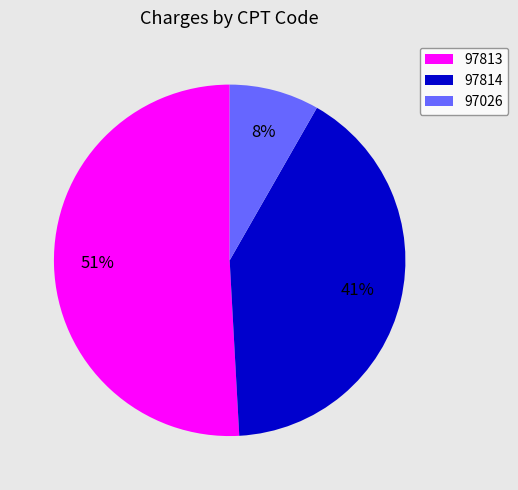

To the nearest percent, what percentage of the pie is 97026?

8%